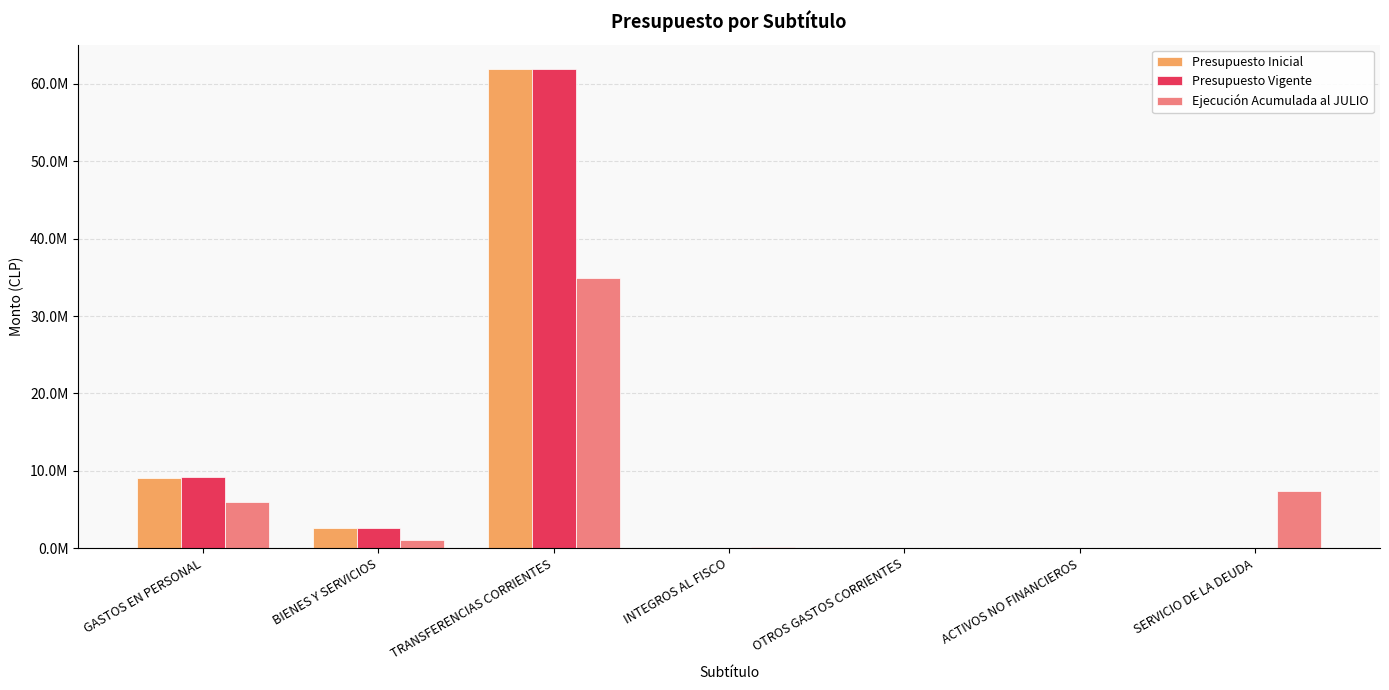

What position from the right is BIENES Y SERVICIOS?

6